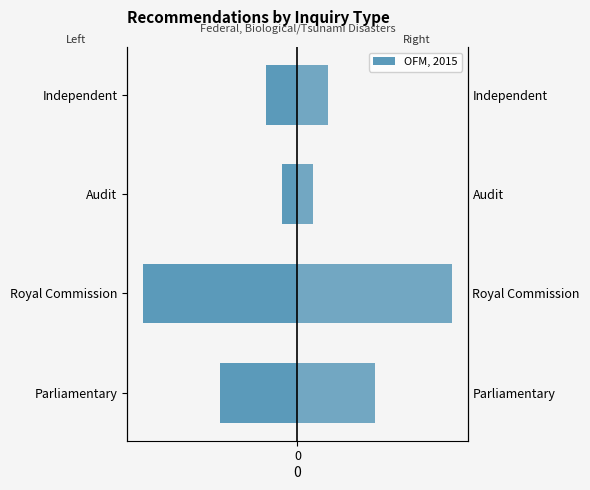

How many bars are there in each group?

2